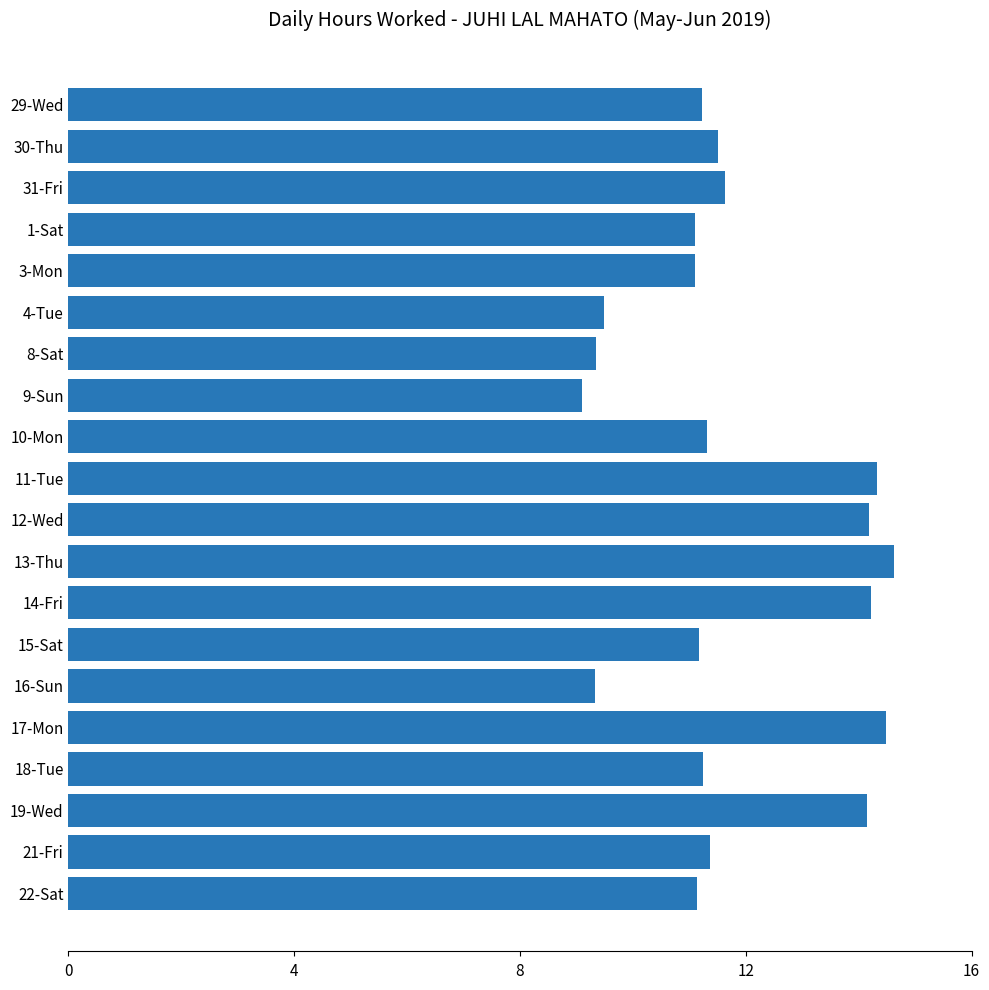

Which category has the highest value across all series?

13-Thu